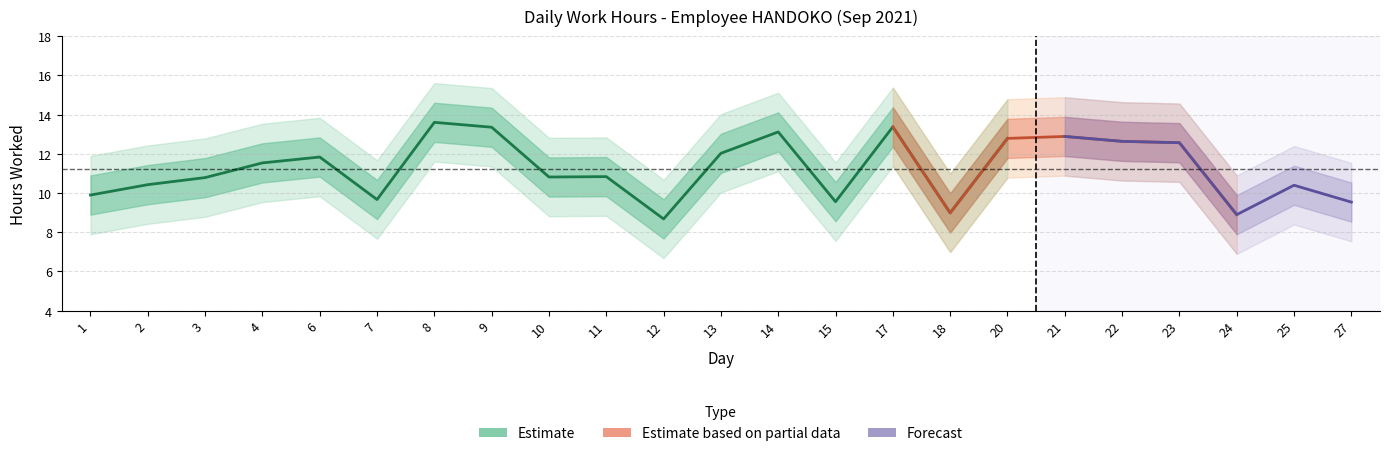

Which has a higher value, 21 or 13?

21